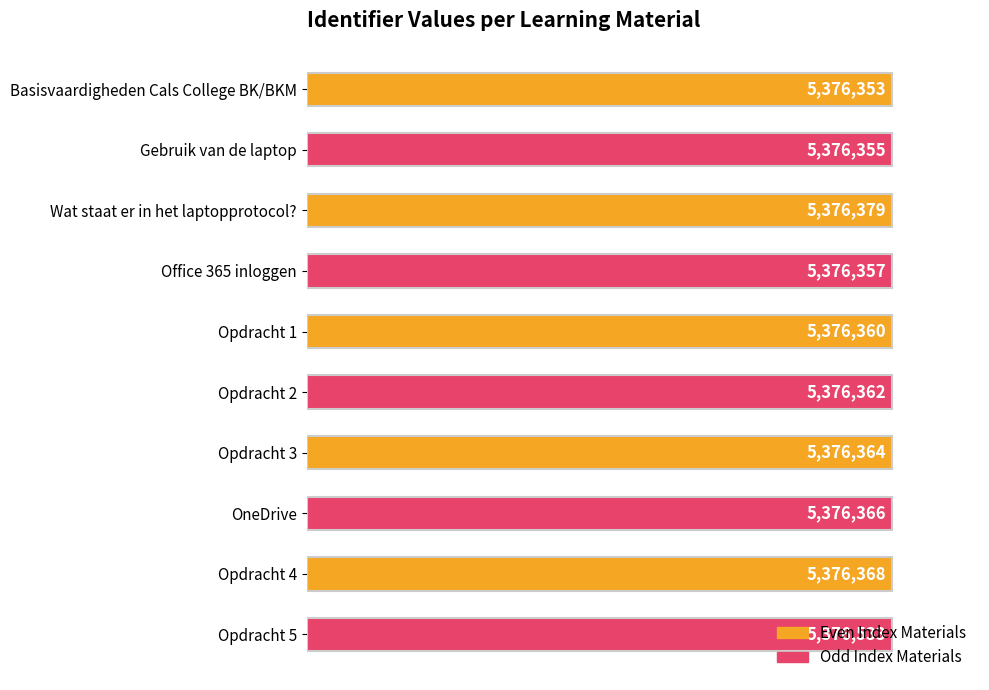

Are the bars grouped side by side (vs. stacked)?

No